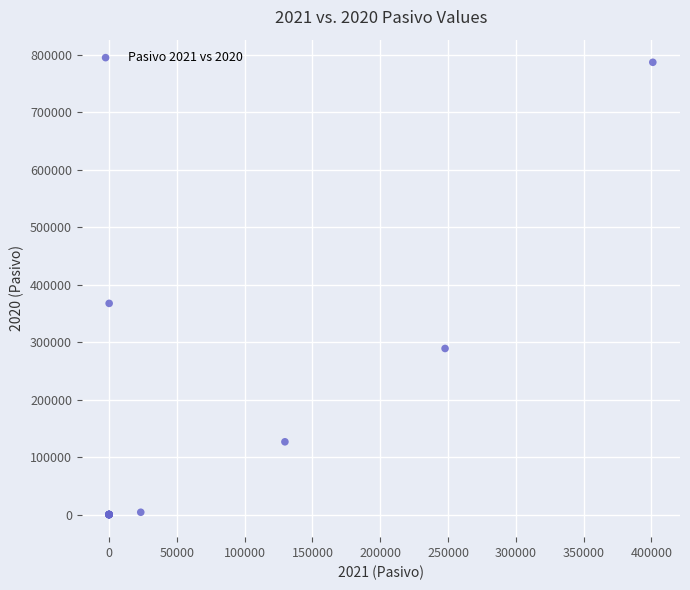

What Y value in the scatter plot is closest to 393430?

367397.8